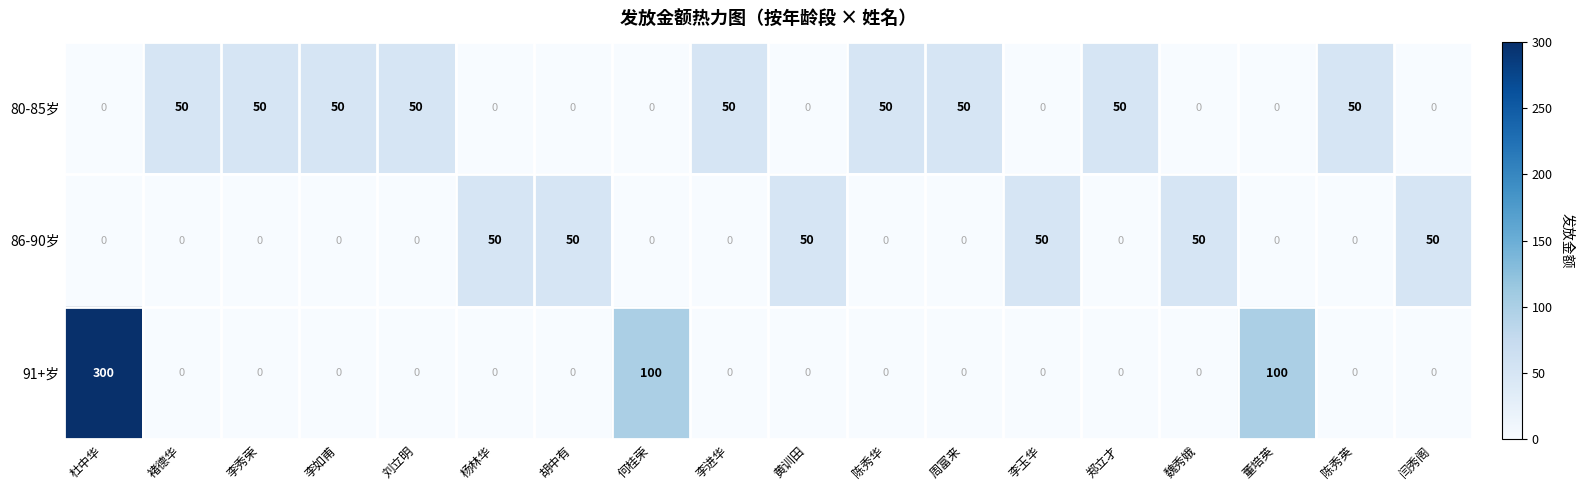

Which series has the largest total across all categories?

91+岁